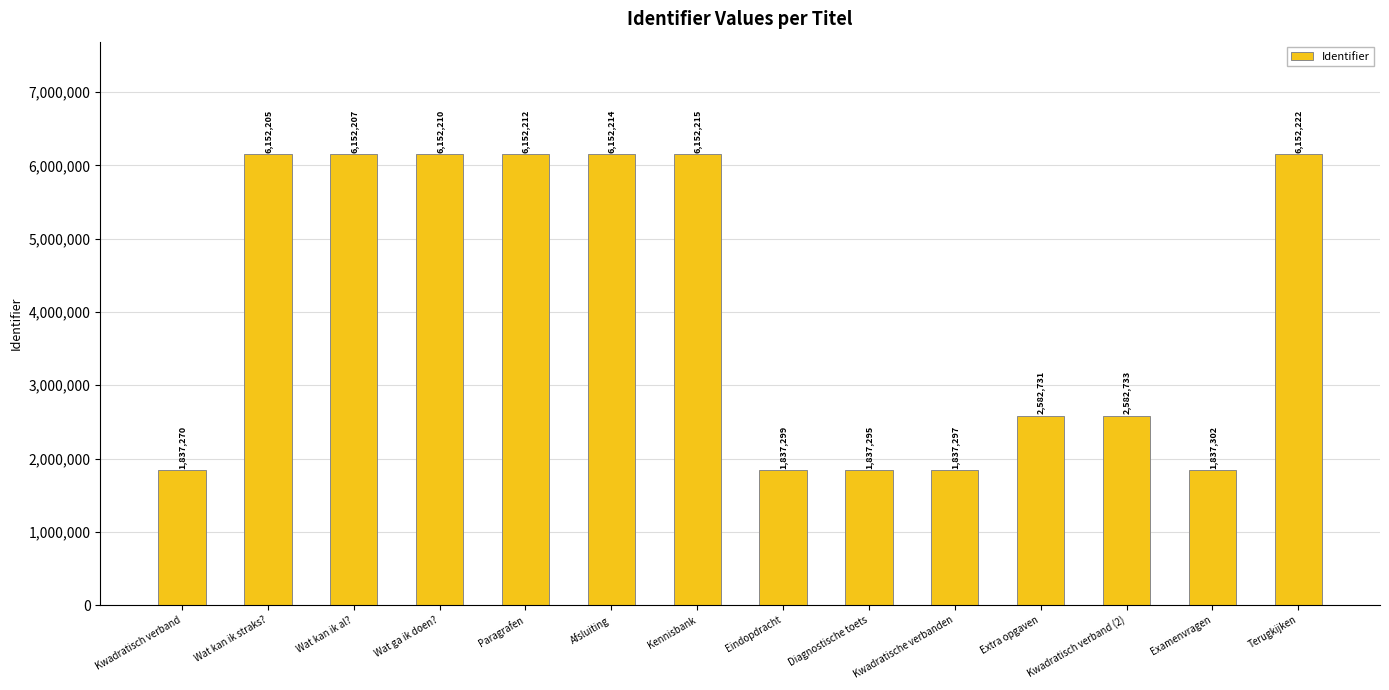

Is it true that the value at Kwadratisch verband (2) is 3953749?

False